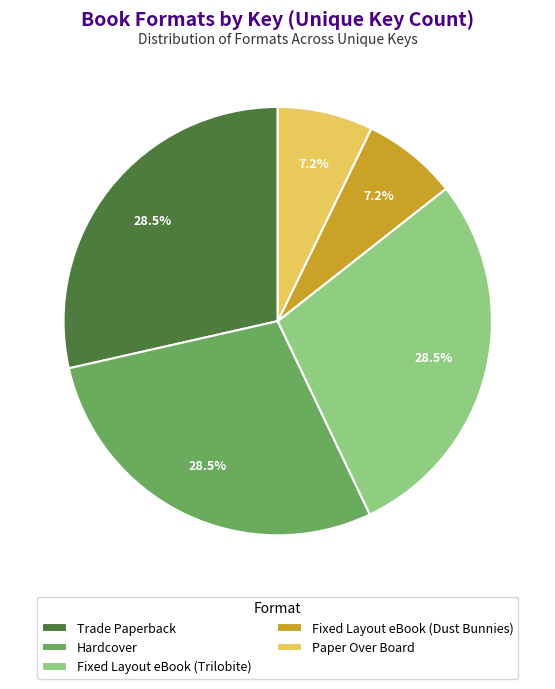

To the nearest percent, what is the combined percentage of Hardcover and Fixed Layout eBook (Dust Bunnies)?

36%